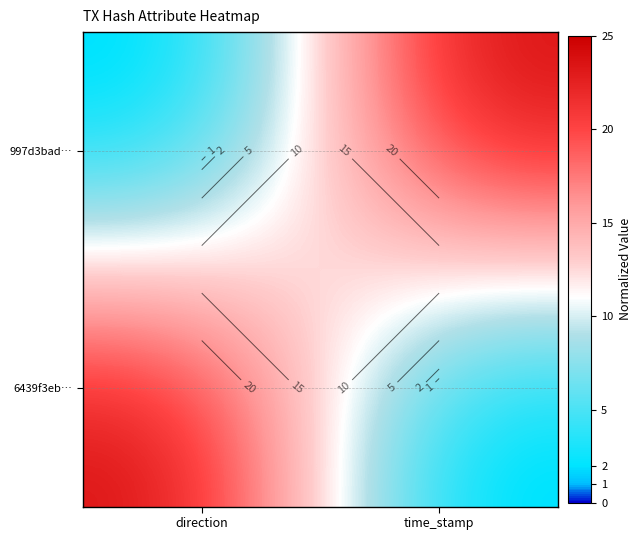

Rank the categories by 997d3bad… value from lowest to highest.

direction, time_stamp